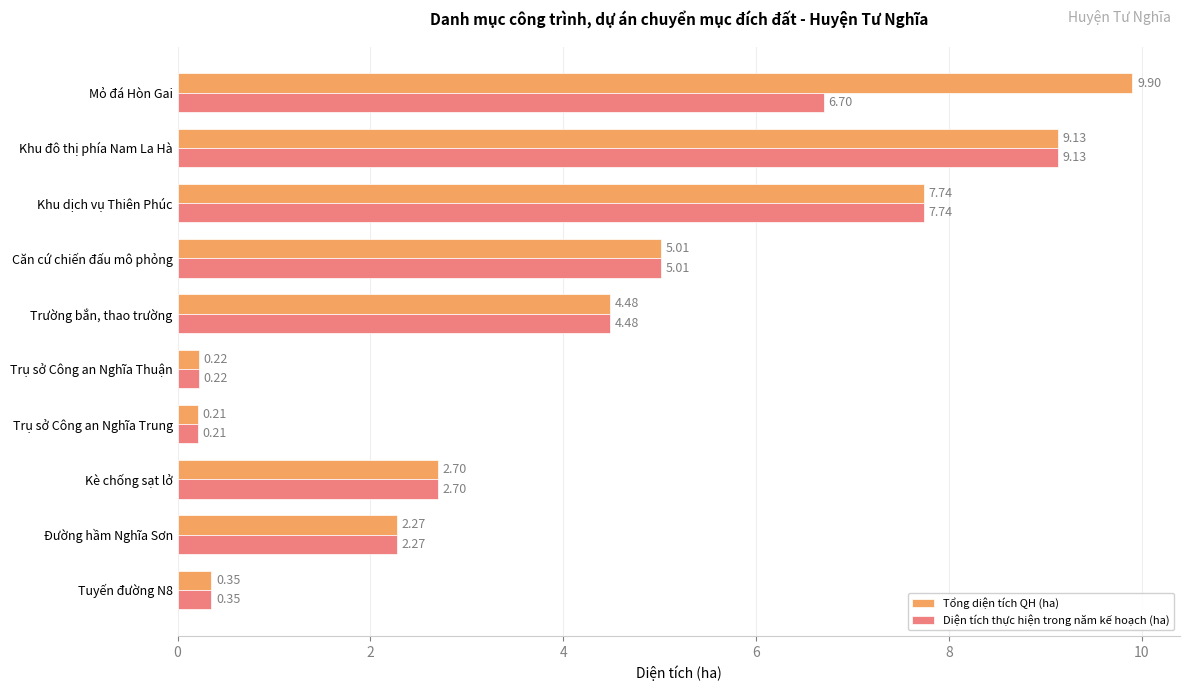

Which series has the widest spread of values?

Tổng diện tích QH (ha)